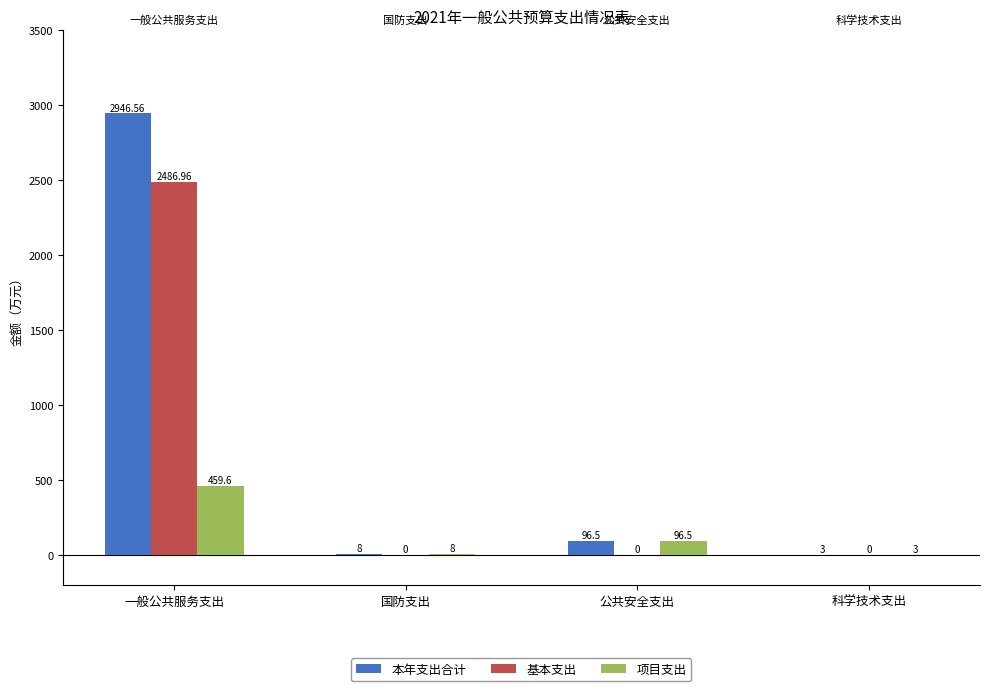

Which series has the widest spread of values?

本年支出合计